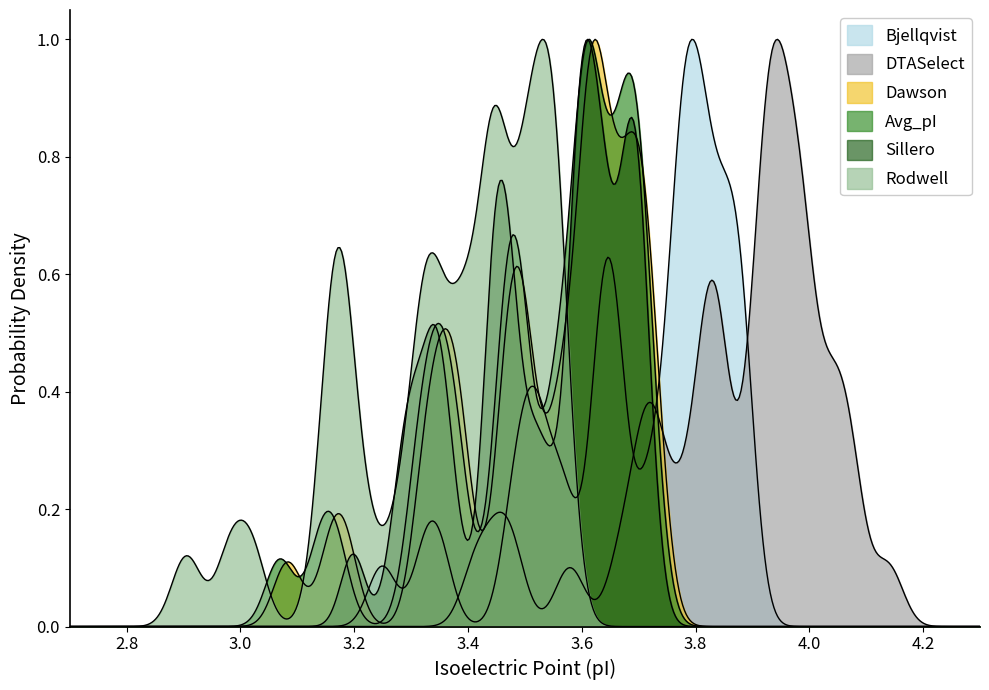

Reading left to right, extract all data points from this chart.

Bjellqvist: 0=3.2	1=3.3	2=3.4	3=3.5	4=3.5	5=3.5	6=3.5	7=3.5	8=3.6	9=3.6	10=3.6	11=3.6	12=3.6	13=3.7	14=3.6	15=3.7	16=3.7	17=3.7	18=3.8	19=3.7	20=3.8	21=3.8	22=3.8	23=3.8	24=3.8	25=3.8	26=3.8	27=3.8	28=3.8	29=3.8	30=3.8	31=3.8	32=3.9	33=3.9	34=3.9	35=3.8	36=3.8	37=3.9	38=3.9	39=3.9
Avg_pI: 0=3.1	1=3.1	2=3.2	3=3.3	4=3.3	5=3.3	6=3.4	7=3.3	8=3.4	9=3.4	10=3.5	11=3.5	12=3.5	13=3.5	14=3.5	15=3.5	16=3.5	17=3.6	18=3.6	19=3.6	20=3.6	21=3.6	22=3.6	23=3.6	24=3.6	25=3.6	26=3.6	27=3.6	28=3.6	29=3.7	30=3.6	31=3.7	32=3.7	33=3.7	34=3.7	35=3.7	36=3.7	37=3.7	38=3.7	39=3.7
Dawson: 0=3.1	1=3.2	2=3.2	3=3.3	4=3.3	5=3.4	6=3.4	7=3.4	8=3.4	9=3.4	10=3.5	11=3.5	12=3.5	13=3.5	14=3.5	15=3.5	16=3.5	17=3.6	18=3.6	19=3.6	20=3.6	21=3.6	22=3.6	23=3.6	24=3.6	25=3.6	26=3.6	27=3.7	28=3.6	29=3.7	30=3.6	31=3.7	32=3.7	33=3.7	34=3.7	35=3.7	36=3.7	37=3.7	38=3.7	39=3.7
DTASelect: 0=3.4	1=3.5	2=3.5	3=3.6	4=3.7	5=3.7	6=3.7	7=3.8	8=3.8	9=3.7	10=3.9	11=3.8	12=3.8	13=3.8	14=3.7	15=3.8	16=3.8	17=3.9	18=3.9	19=3.9	20=3.9	21=4.0	22=4.0	23=4.0	24=3.9	25=3.9	26=4.0	27=4.0	28=3.9	29=4.0	30=3.9	31=3.9	32=4.1	33=4.1	34=4.1	35=3.9	36=4.0	37=4.0	38=4.0	39=4.0
Sillero: 0=3.2	1=3.3	2=3.3	3=3.5	4=3.3	5=3.3	6=3.3	7=3.4	8=3.4	9=3.4	10=3.4	11=3.5	12=3.5	13=3.5	14=3.4	15=3.5	16=3.5	17=3.5	18=3.5	19=3.6	20=3.6	21=3.6	22=3.6	23=3.6	24=3.6	25=3.6	26=3.6	27=3.6	28=3.6	29=3.7	30=3.6	31=3.6	32=3.7	33=3.7	34=3.7	35=3.7	36=3.7	37=3.7	38=3.7	39=3.7
Rodwell: 0=2.9	1=3.0	2=3.0	3=3.2	4=3.1	5=3.2	6=3.2	7=3.2	8=3.2	9=3.2	10=3.3	11=3.3	12=3.3	13=3.3	14=3.4	15=3.3	16=3.4	17=3.4	18=3.4	19=3.4	20=3.4	21=3.4	22=3.4	23=3.4	24=3.5	25=3.5	26=3.5	27=3.5	28=3.5	29=3.5	30=3.5	31=3.5	32=3.5	33=3.5	34=3.5	35=3.6	36=3.6	37=3.6	38=3.6	39=3.5